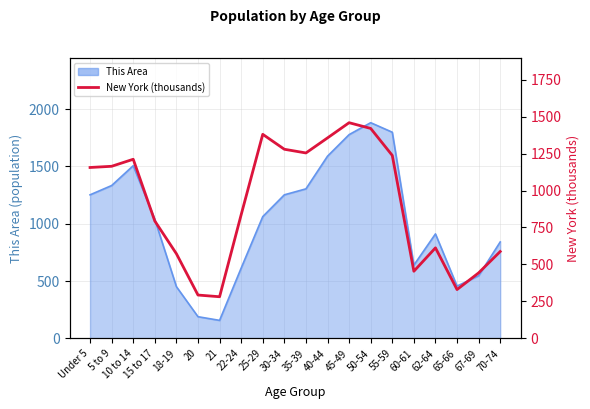

At which category does the data reach its first local peak?

10 to 14